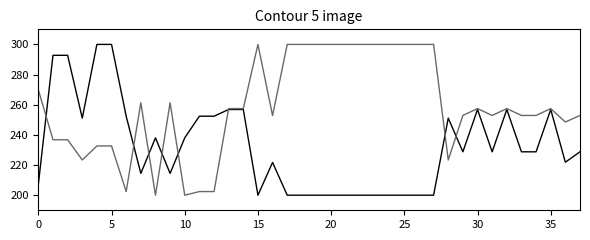

What is the maximum value shown in the chart?

300.0